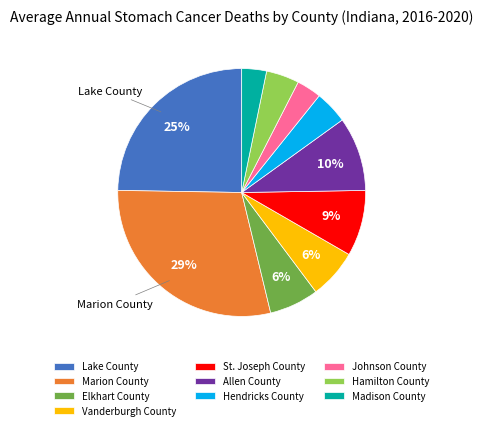

Between Vanderburgh County and Madison County, which is larger?

Vanderburgh County